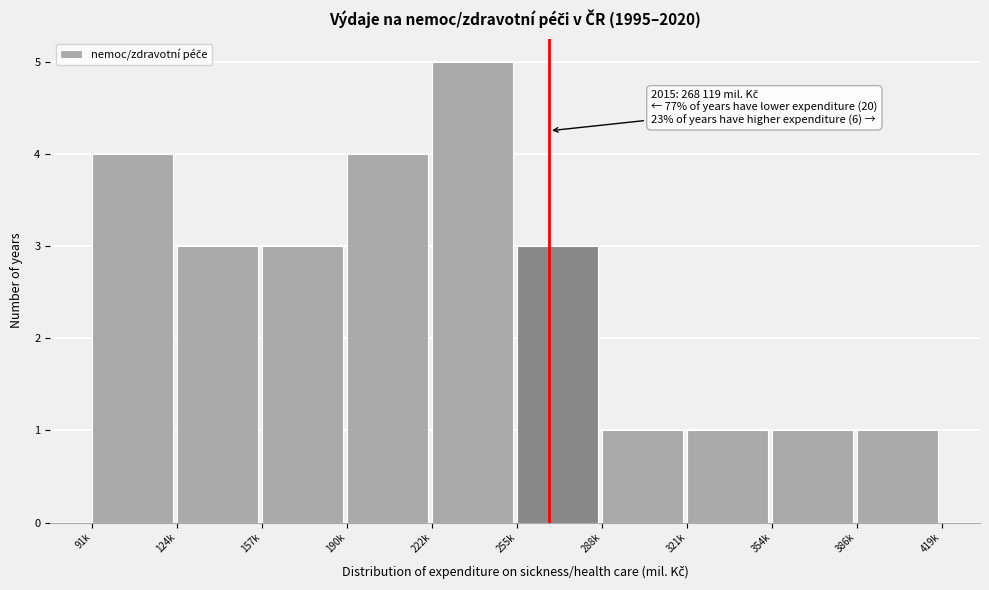

Reading left to right, extract all data points from this chart.

4	3	3	4	5	3	1	1	1	1